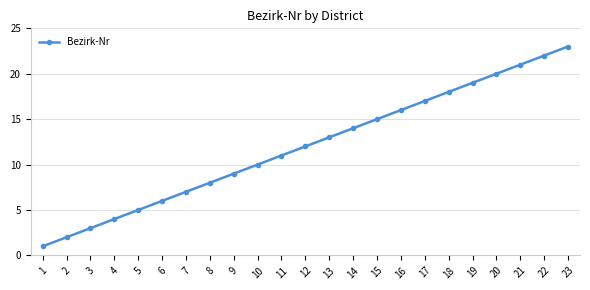

What is the greatest value displayed?

23